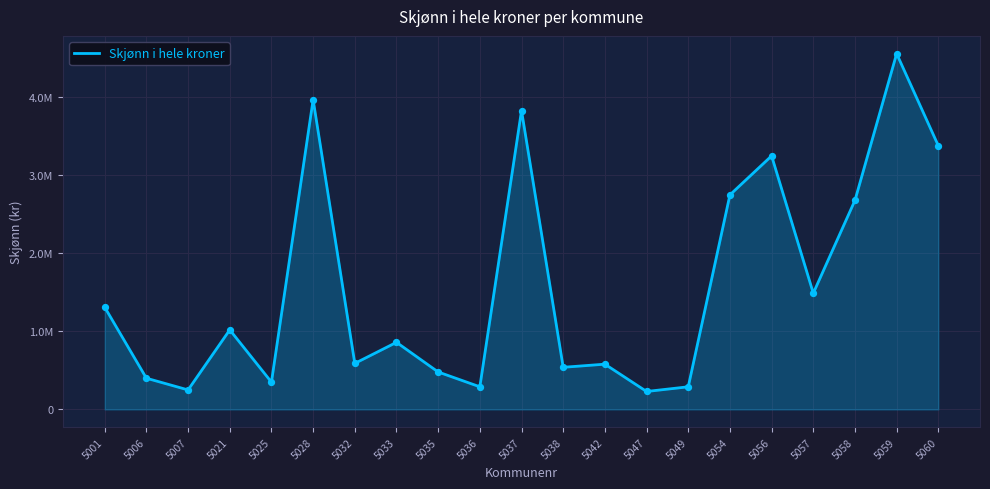

Approximately how many times larger is the value at 5057 compared to 5037?

0.4